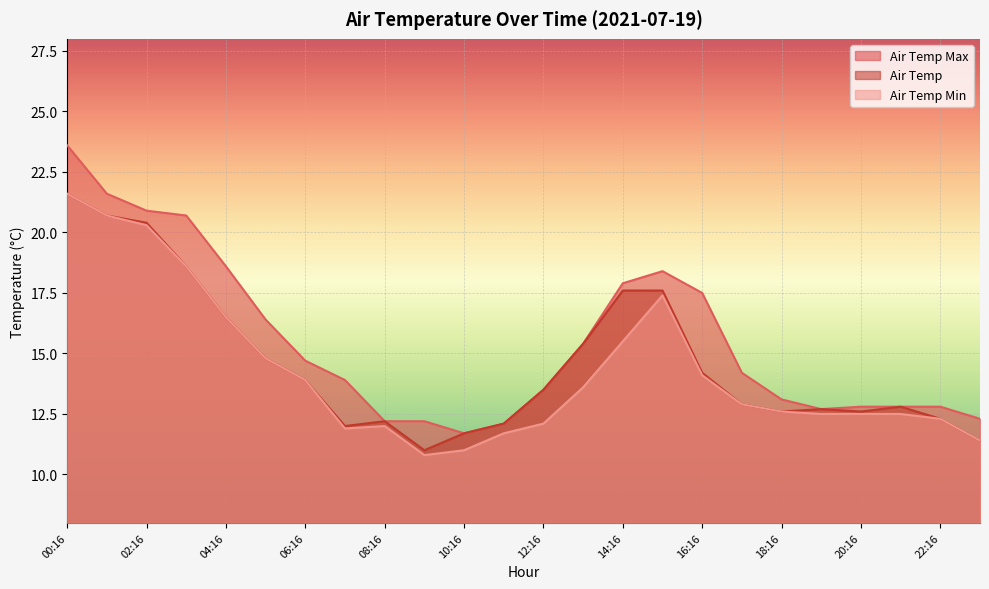

How many data points in AIR_TEMP_MAX are less than 14?

12